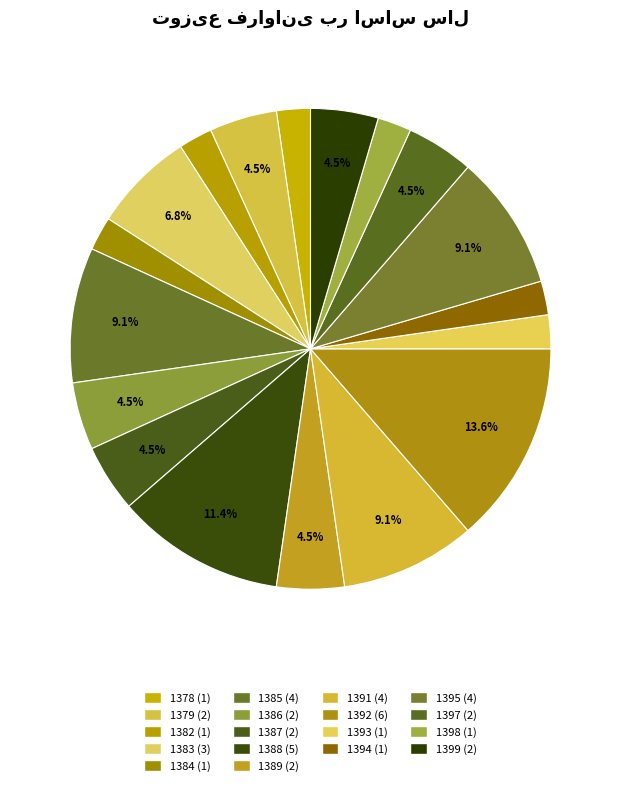

Does any single category account for the majority?

No